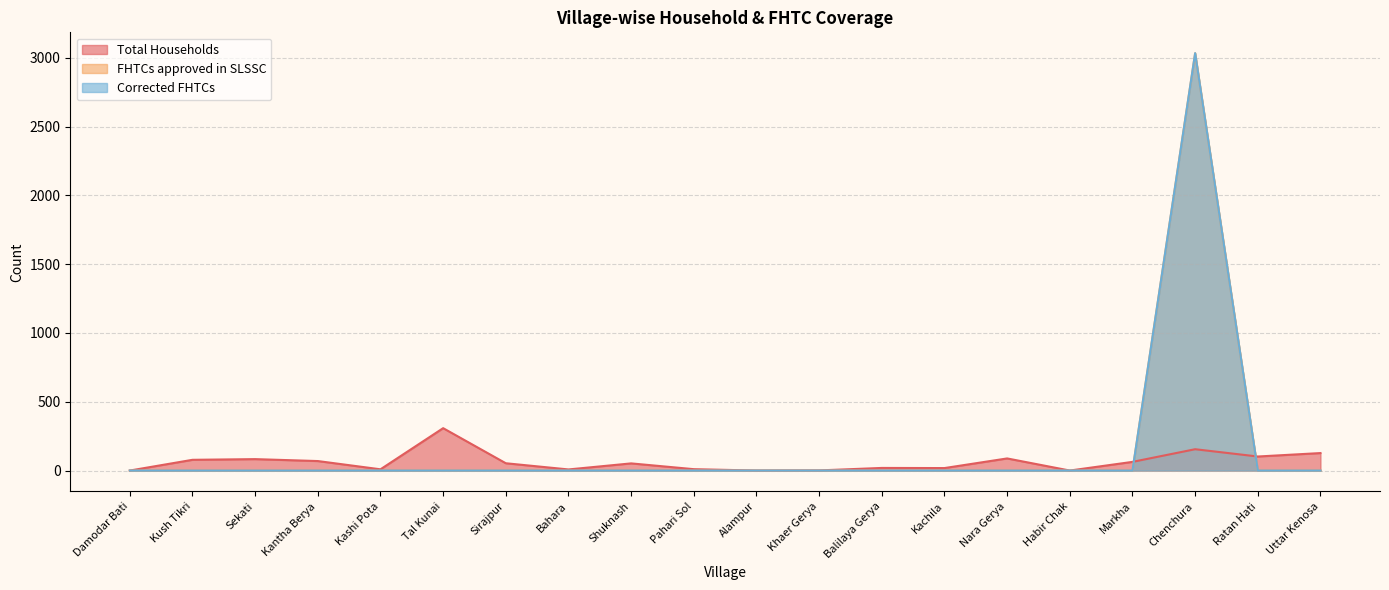

What is the label of the 3rd point from the right?

Chenchura